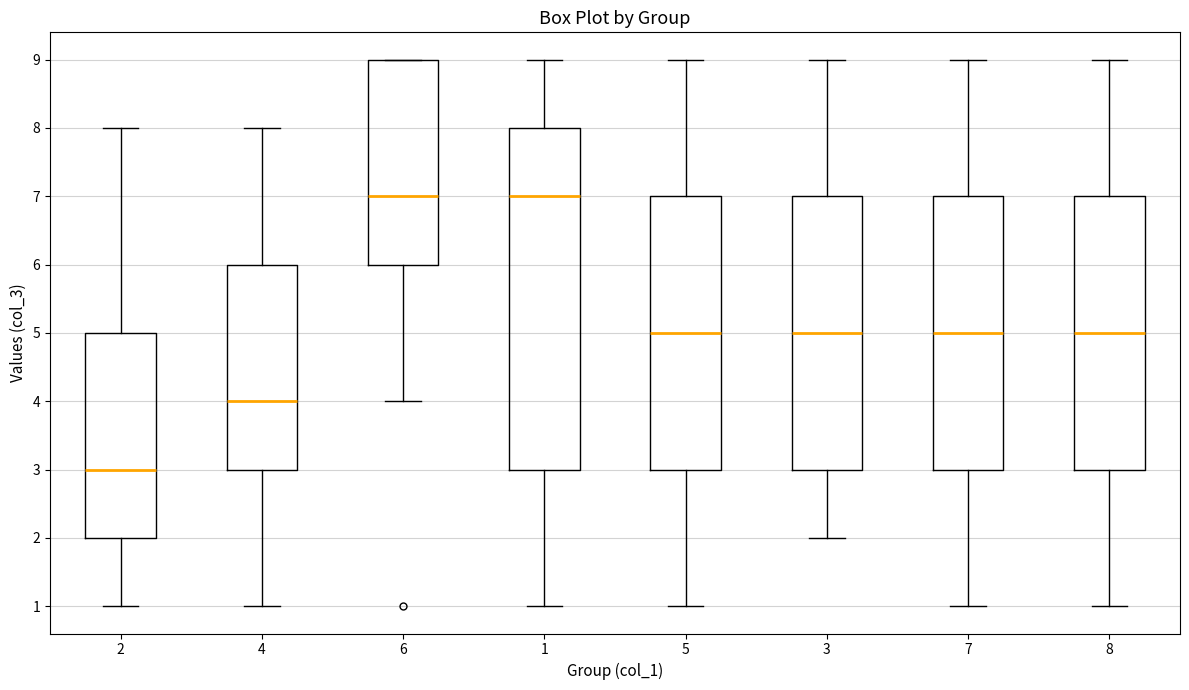

Reading left to right, read every box against the y-axis: the position of its median line, the range the box covers, and the ends of its whiskers. The values are not printed on the chart, so give them approximately, as read against the axis.

2: median 3, box 2 to 5, whiskers 1 to 8
4: median 4, box 3 to 6, whiskers 1 to 8
6: median 7, box 6 to 9, whiskers 4 to 9
1: median 7, box 3 to 8, whiskers 1 to 9
5: median 5, box 3 to 7, whiskers 1 to 9
3: median 5, box 3 to 7, whiskers 2 to 9
7: median 5, box 3 to 7, whiskers 1 to 9
8: median 5, box 3 to 7, whiskers 1 to 9